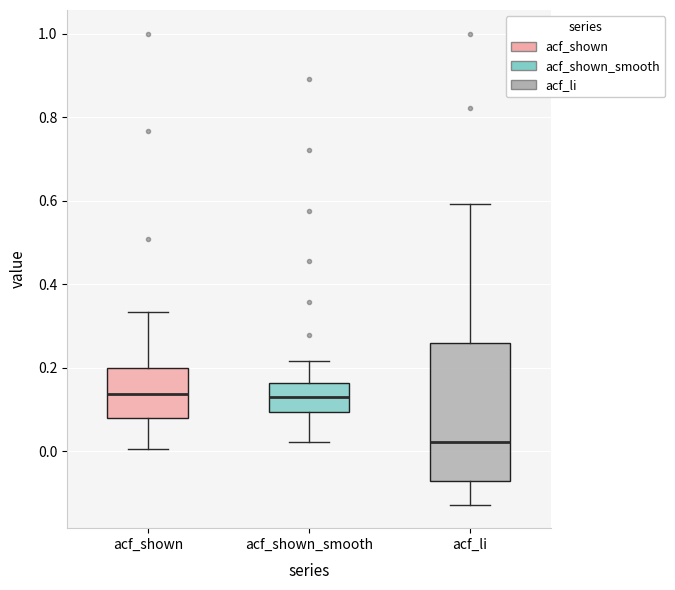

Reading left to right, read every box against the y-axis: the position of its median line, the range the box covers, and the ends of its whiskers. The values are not printed on the chart, so give them approximately, as read against the axis.

acf_shown: median 0.14, box 0.08 to 0.20, whiskers 0.00 to 0.34
acf_shown_smooth: median 0.12, box 0.10 to 0.16, whiskers 0.02 to 0.22
acf_li: median 0.02, box -0.08 to 0.26, whiskers -0.12 to 0.60